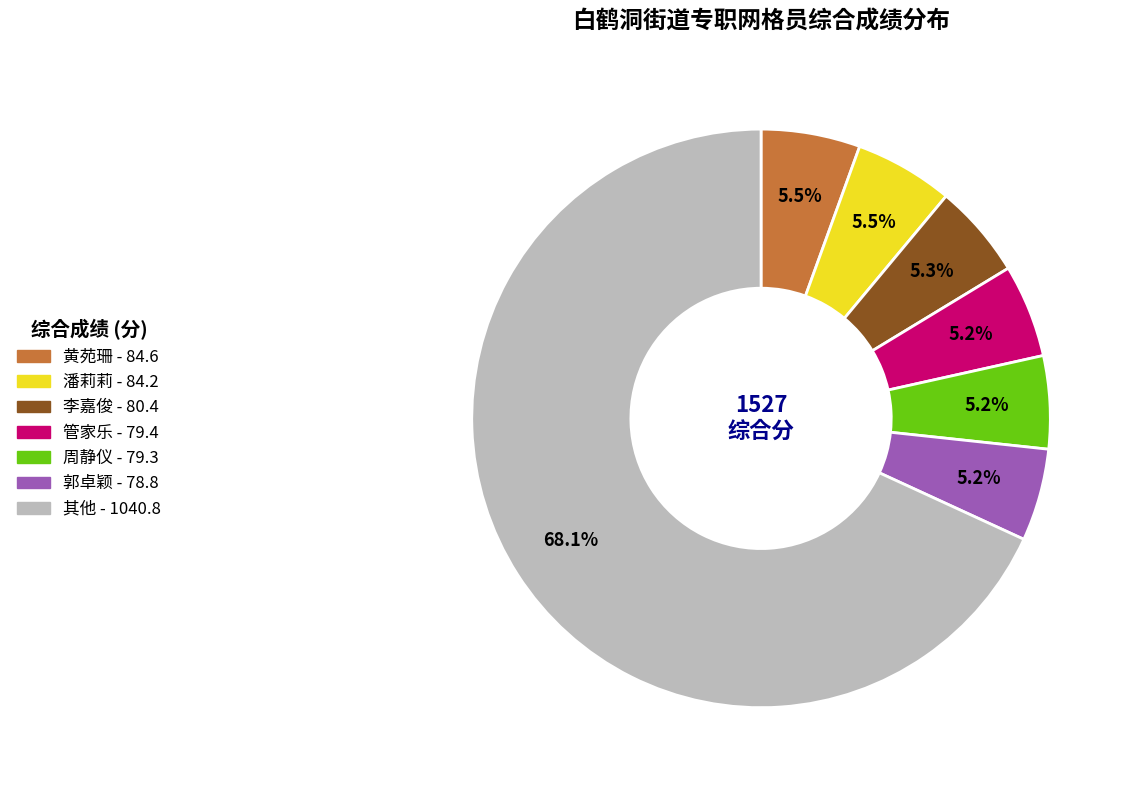

Is there any slice that represents more than half of the pie?

Yes